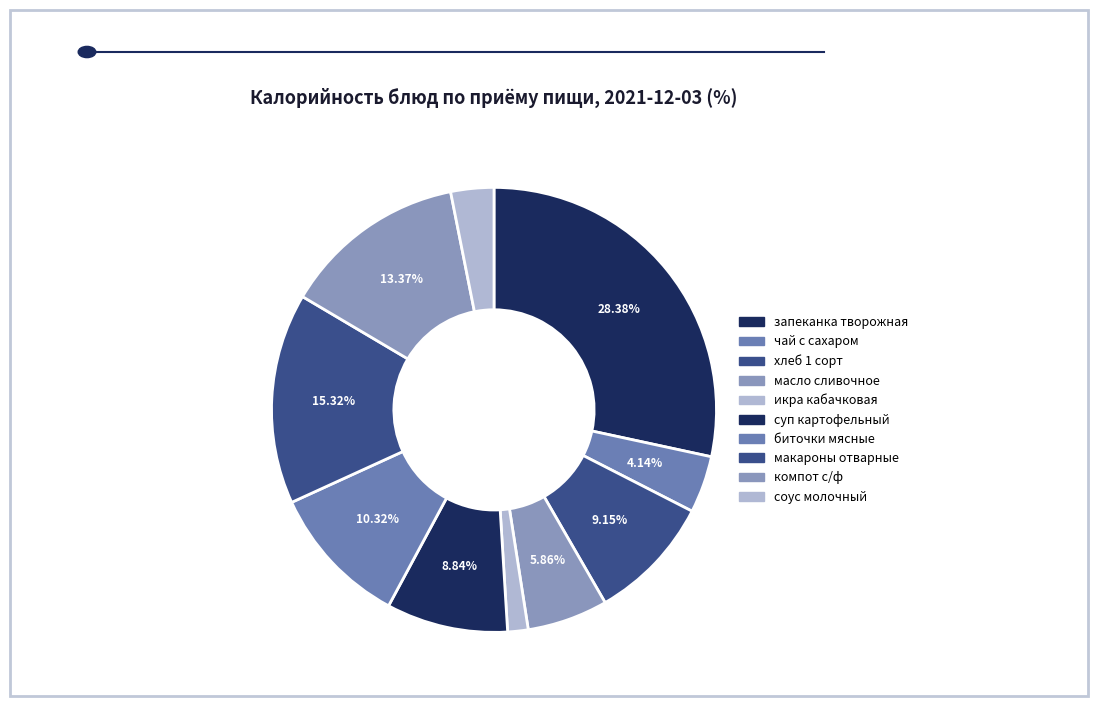

What is the largest slice in the pie chart?

запеканка творожная со сгущ.молоком